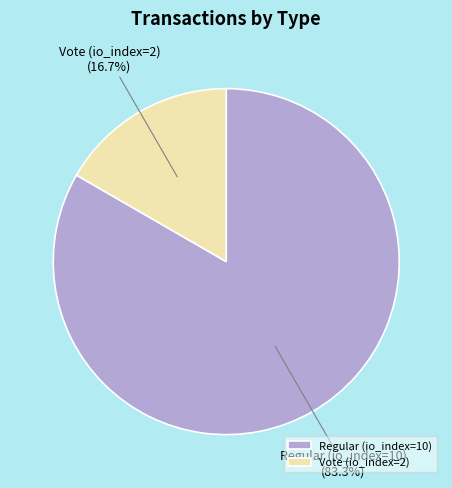

Approximately how many times larger is the value at Vote (io_index=2) compared to Regular (io_index=10)?

0.2